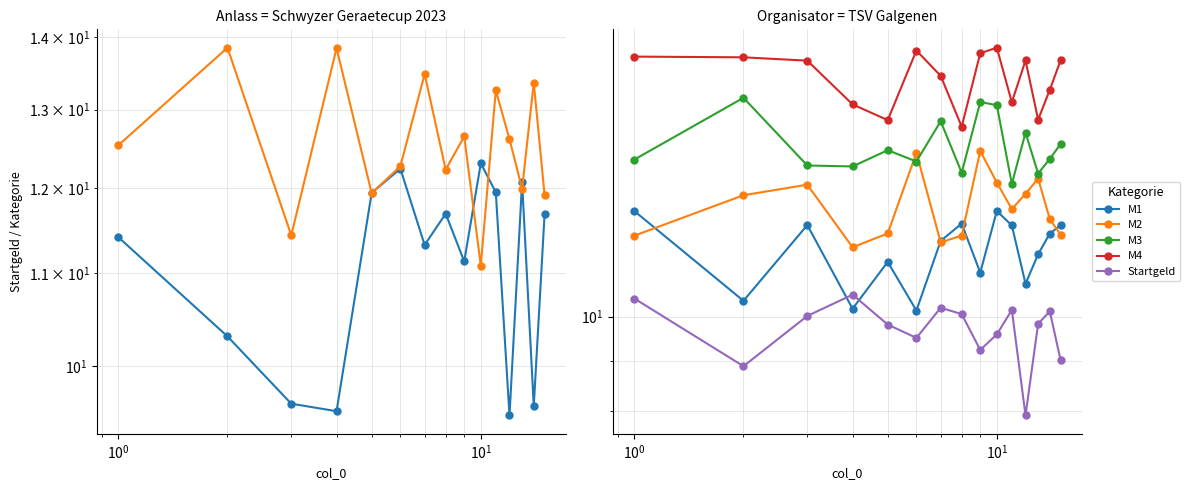

True or false: M1 has more than 1 points higher than both neighbors.

True